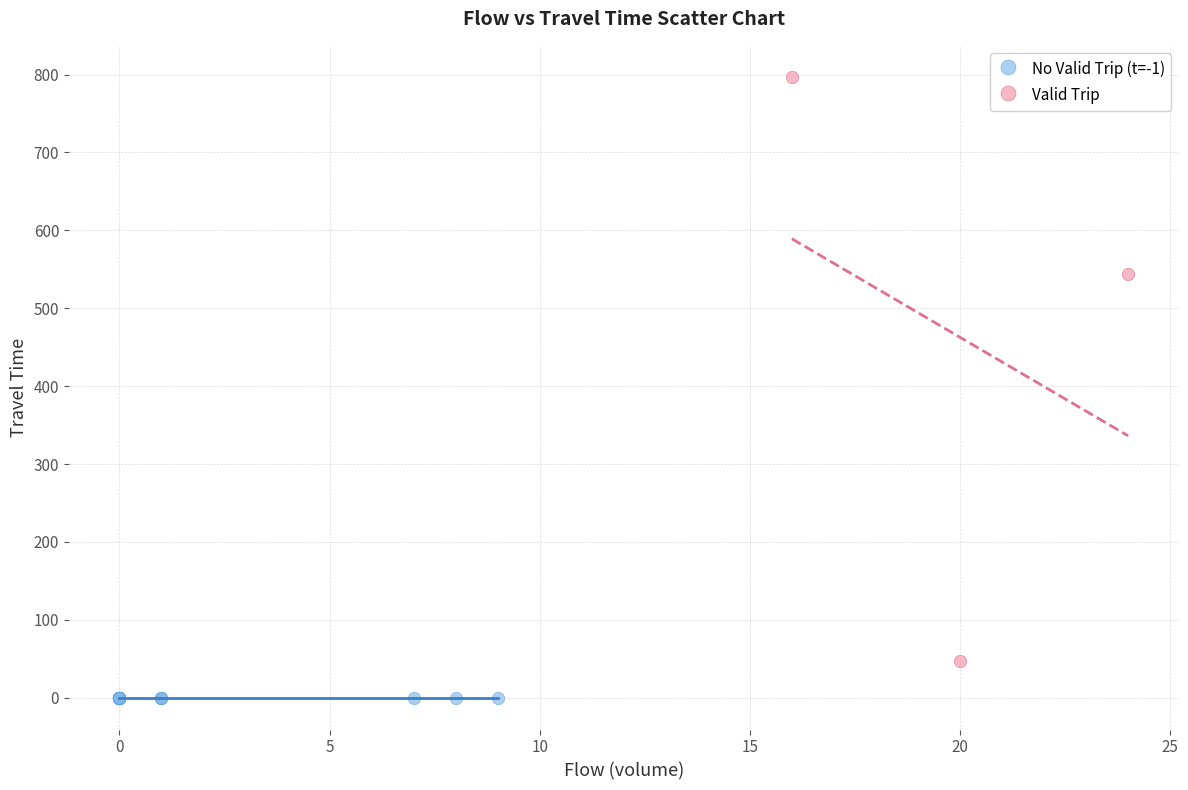

Which series contains the lowest Y value?

No Valid Trip (t=-1)